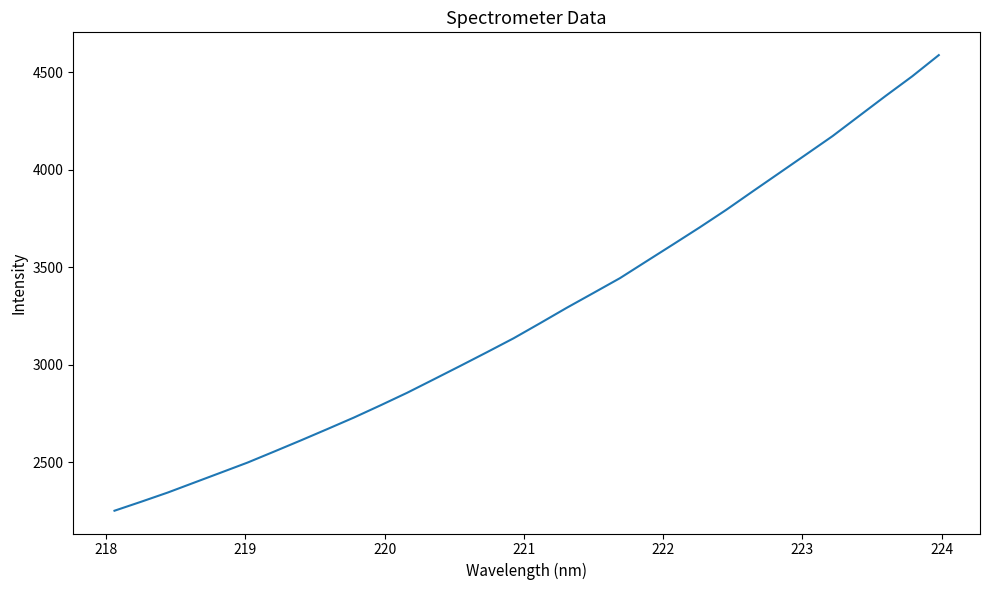

What is the greatest value displayed?

4588.0